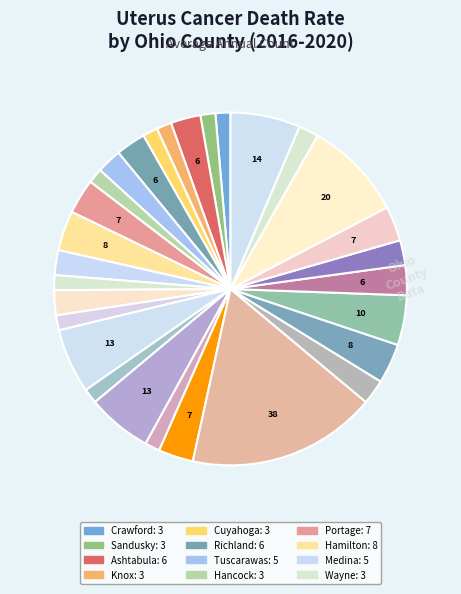

What is the smallest slice in the pie chart?

Crawford